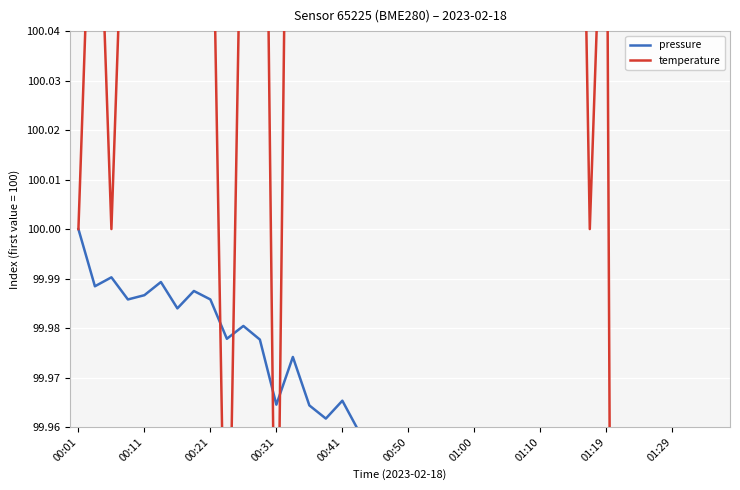

What is the highest value of the pressure series?

100.0